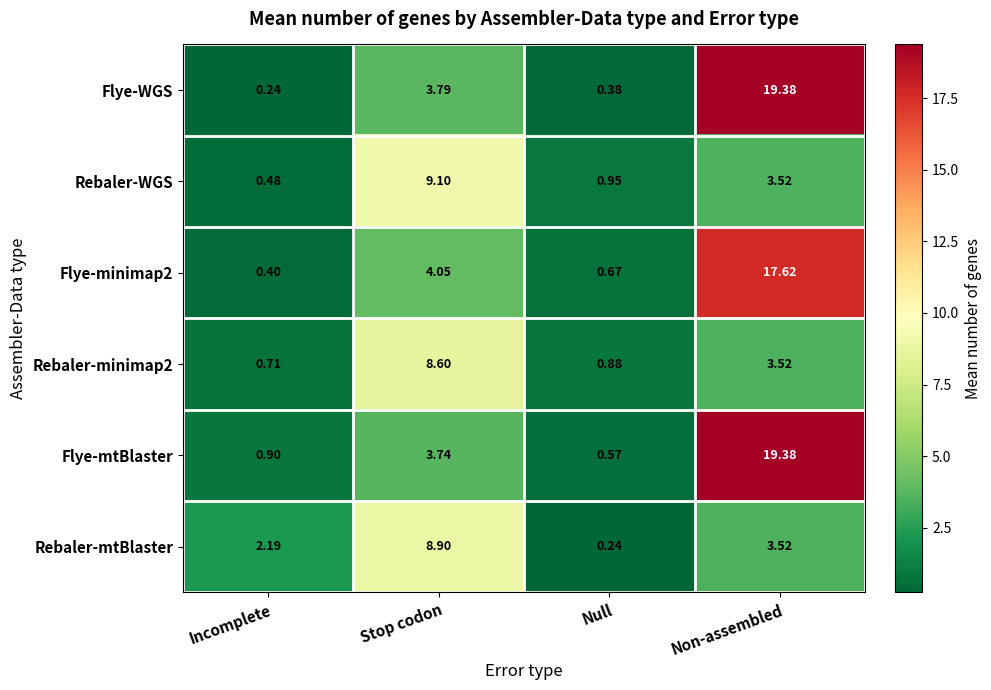

Rank the categories by Rebaler-mtBlaster value from highest to lowest.

Stop codon, Non-assembled, Incomplete, Null